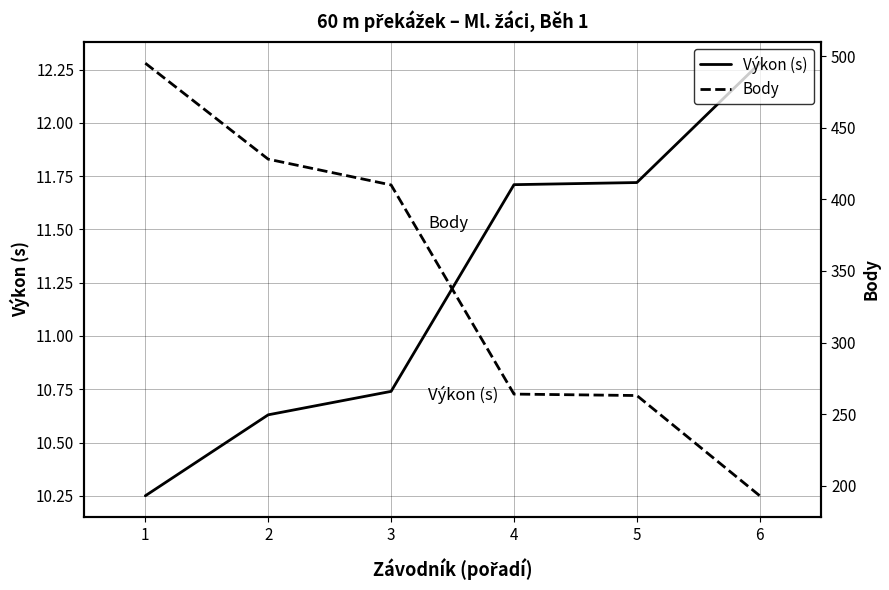

True or false: Výkon (s) has more than 0 interior local peaks.

False